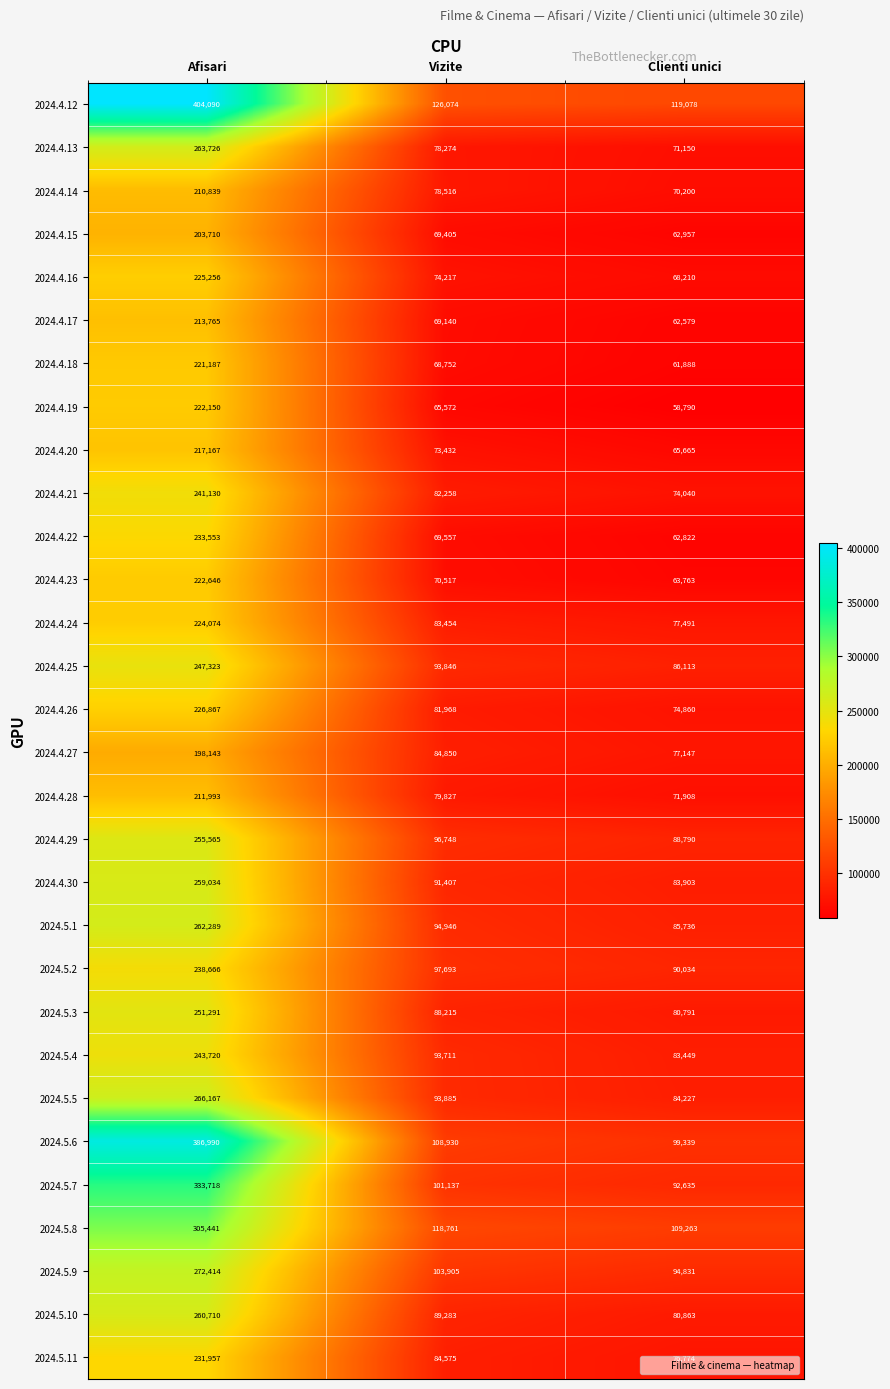

What is the spread (max minus min) of values at Vizite?

60502